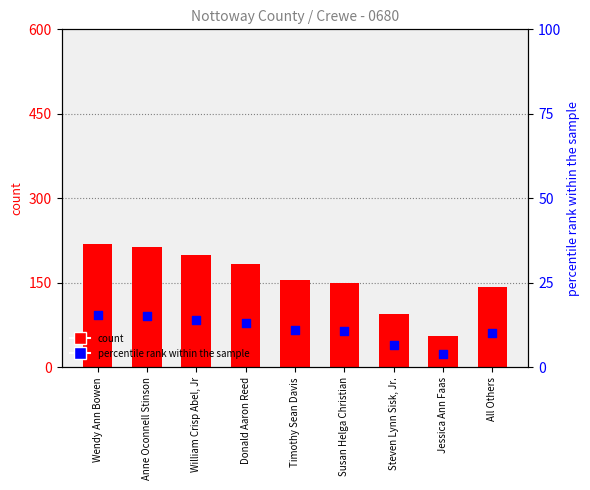

Is the value of percentile rank within the sample at Steven Lynn Sisk, Jr. greater than the value of count at Jessica Ann Faas?

No